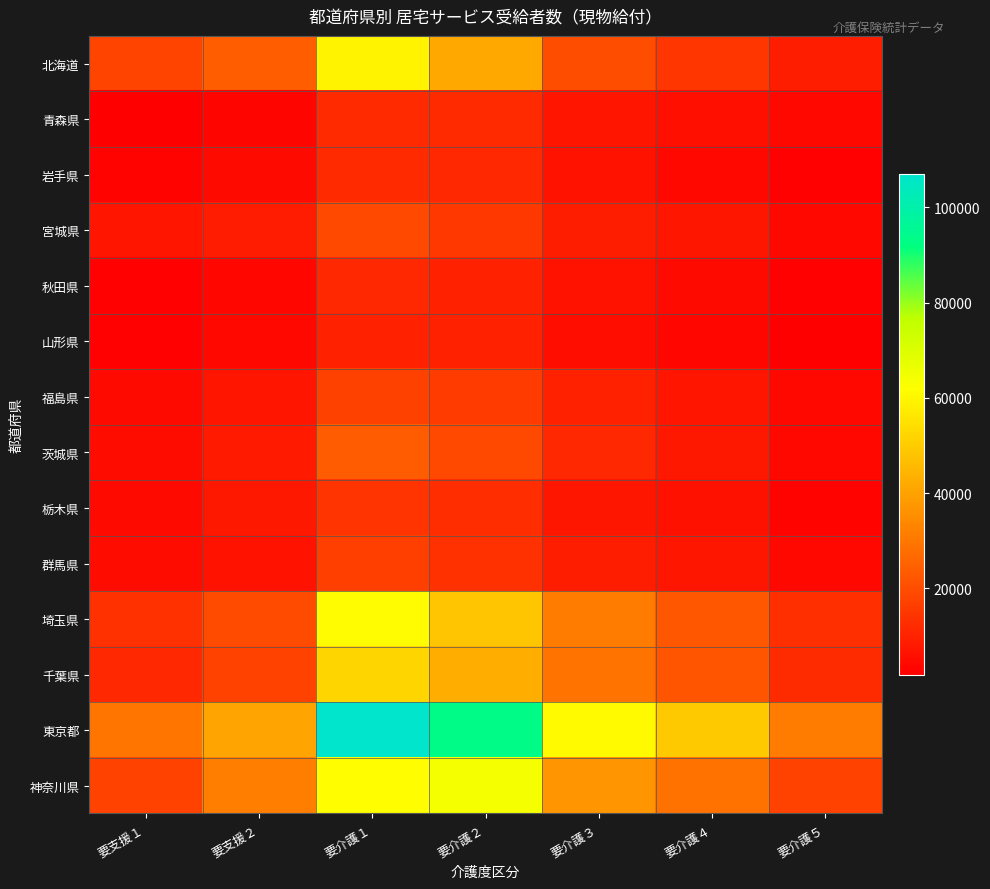

Reading left to right, what are all the values shown in this chart?

北海道: 要支援１=17897	要支援２=23799	要介護１=58955	要介護２=41450	要介護３=20177	要介護４=14839	要介護５=8967
青森県: 要支援１=1792	要支援２=3219	要介護１=11992	要介護２=11814	要介護３=6781	要介護４=5648	要介護５=3967
岩手県: 要支援１=3008	要支援２=4639	要介護１=11832	要介護２=11531	要介護３=6470	要介護４=4197	要介護５=2414
宮城県: 要支援１=7043	要支援２=8506	要介護１=18932	要介護２=15243	要介護３=8996	要介護４=7435	要介護５=4198
秋田県: 要支援１=2543	要支援２=3806	要介護１=11397	要介護２=9946	要介護３=6389	要介護４=4466	要介護５=2293
山形県: 要支援１=2392	要支援２=3894	要介護１=9728	要介護２=9608	要介護３=5267	要介護４=3519	要介護５=1970
福島県: 要支援１=4520	要支援２=6929	要介護１=17175	要介護２=15868	要介護３=9797	要介護４=7098	要介護５=3938
茨城県: 要支援１=5025	要支援２=8192	要介護１=23421	要介護２=19244	要介護３=11534	要介護４=7592	要介護５=3895
栃木県: 要支援１=4396	要支援２=7571	要介護１=14192	要介護２=12517	要介護３=7370	要介護４=6005	要介護５=2799
群馬県: 要支援１=4738	要支援２=6698	要介護１=16792	要介護２=13699	要介護３=8881	要介護４=7355	要介護５=4158
埼玉県: 要支援１=13505	要支援２=19697	要介護１=61193	要介護２=48566	要介護３=31073	要介護４=22643	要介護５=12945
千葉県: 要支援１=11395	要支援２=17688	要介護１=52084	要介護２=43271	要介護３=29297	要介護４=21534	要介護５=12319
東京都: 要支援１=29432	要支援２=40546	要介護１=106943	要介護２=93102	要介護３=60722	要介護４=49095	要介護５=31265
神奈川県: 要支援１=17442	要支援２=31465	要介護１=61487	要介護２=64177	要介護３=36978	要介護４=28531	要介護５=17403